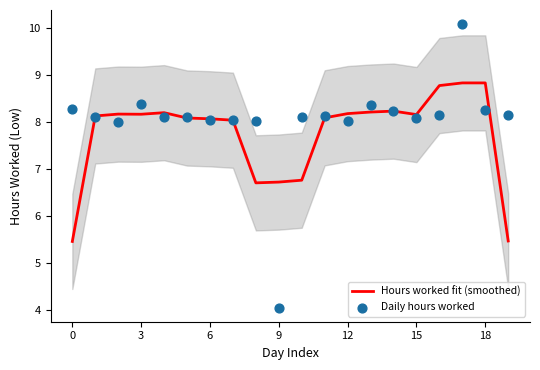

At how many categories does at least one series exceed 9?

1